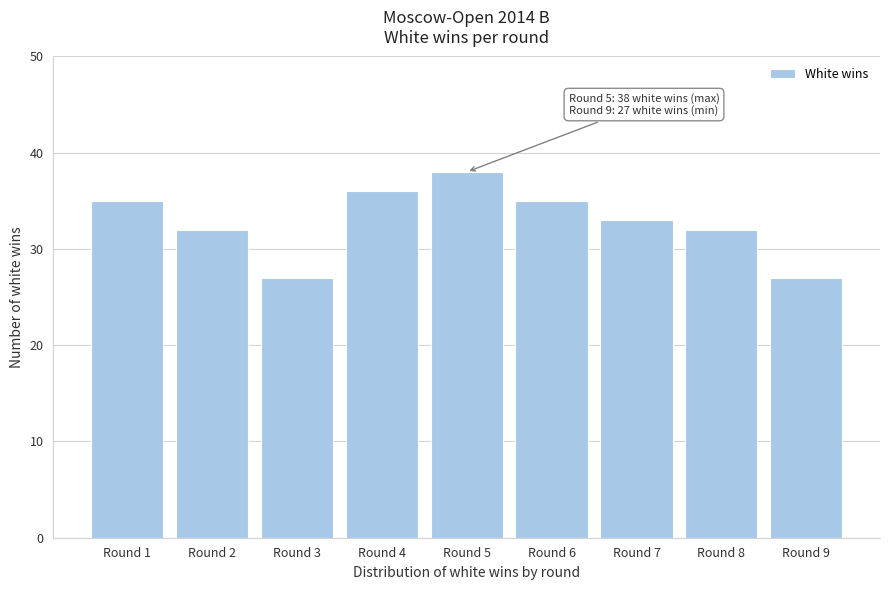

Reading right to left, list all the values displayed in this chart.

27	32	33	35	38	36	27	32	35